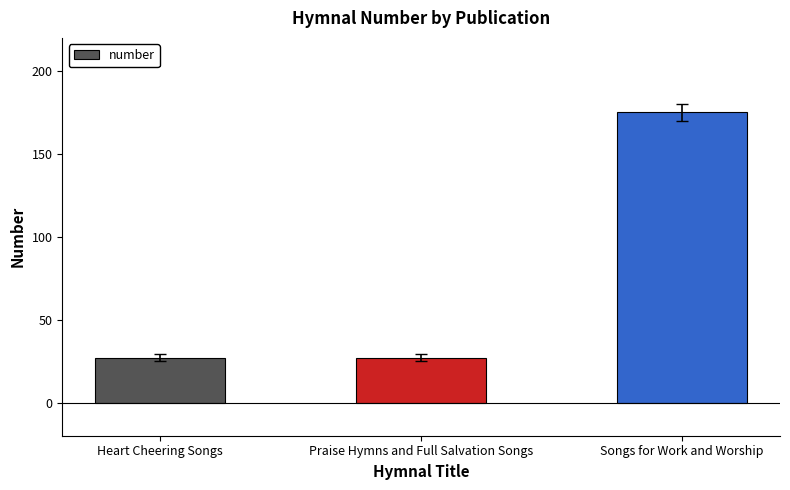

What is the greatest value displayed?

175